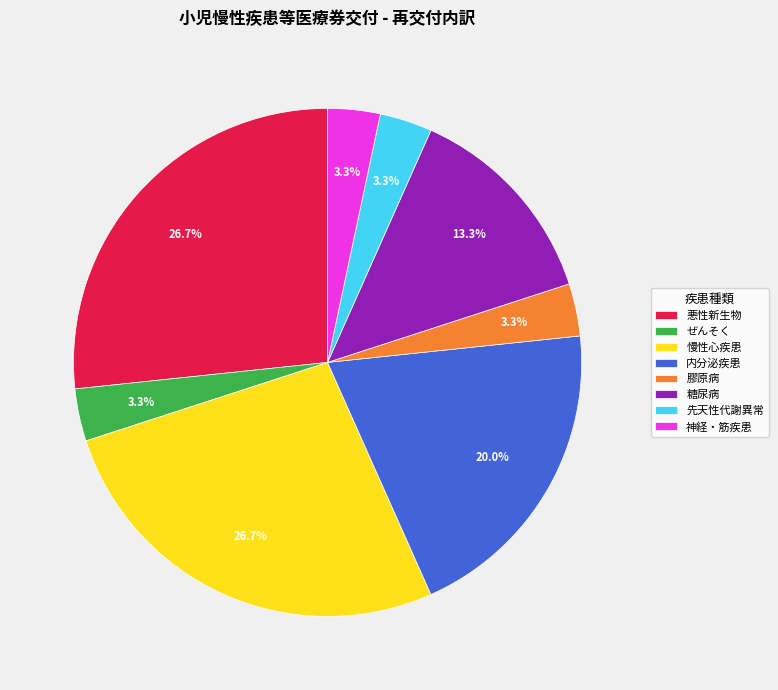

Count the number of slices in the pie.

8